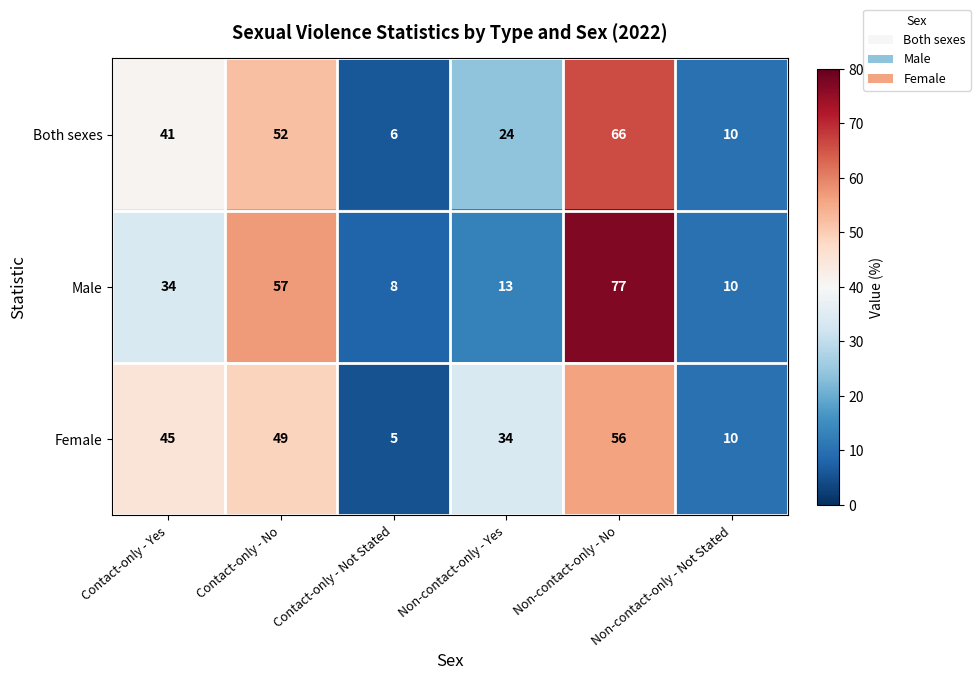

What is the spread (max minus min) of values at Non-contact-only - No?

21